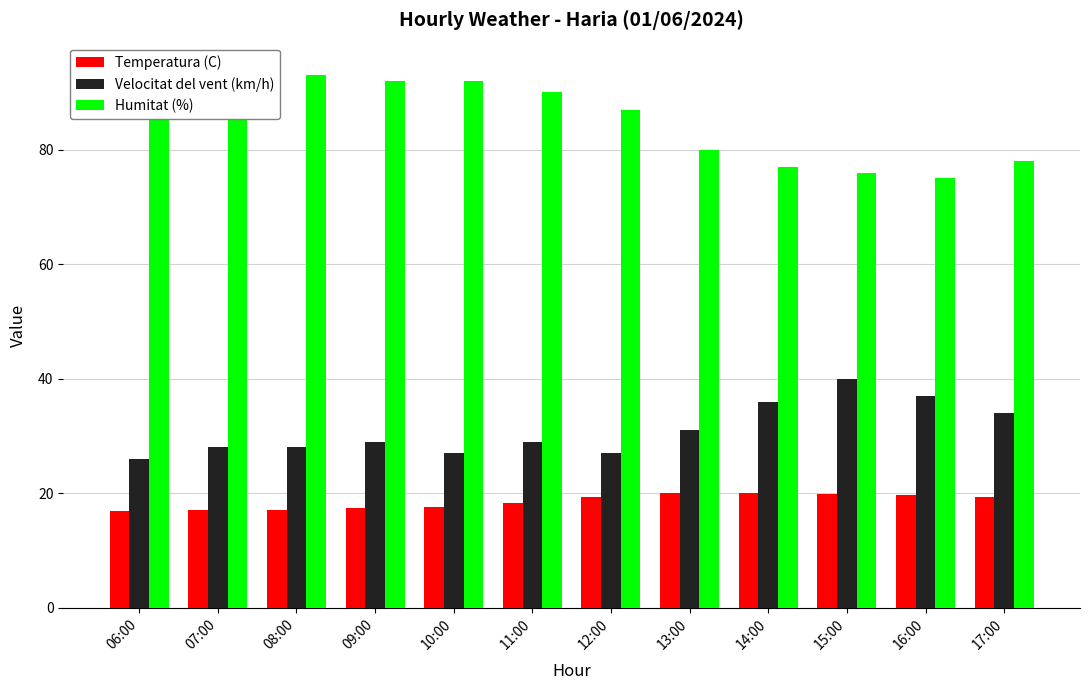

At which label does Velocitat del vent (km/h) first exceed 29?

13:00